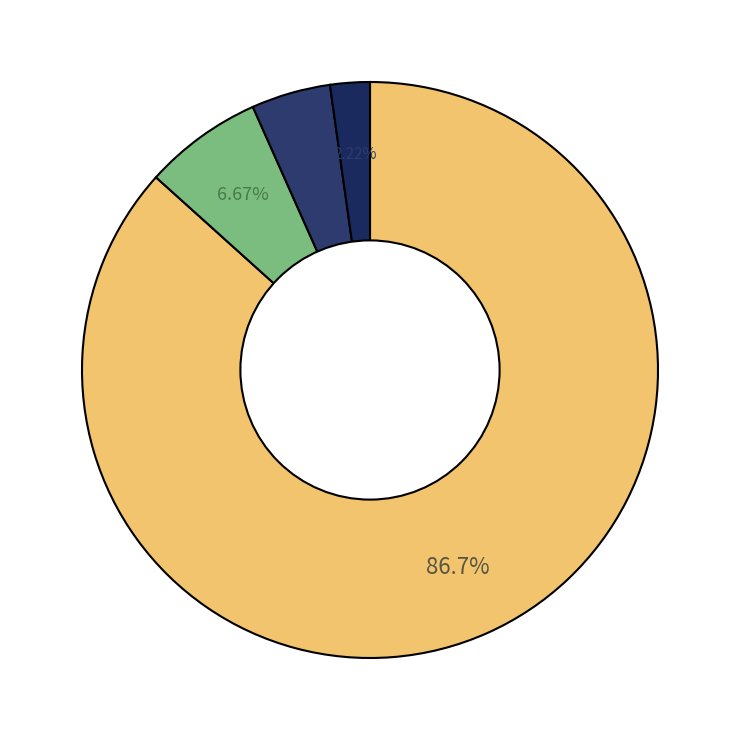

What is the largest slice in the pie chart?

1